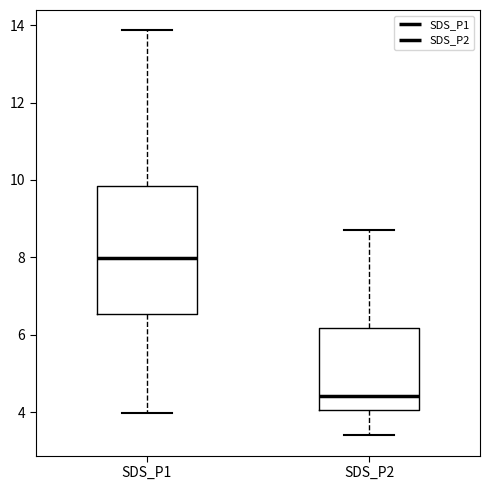

Comparing the boxes themselves (not the whiskers), which one is the tallest?

SDS_P1